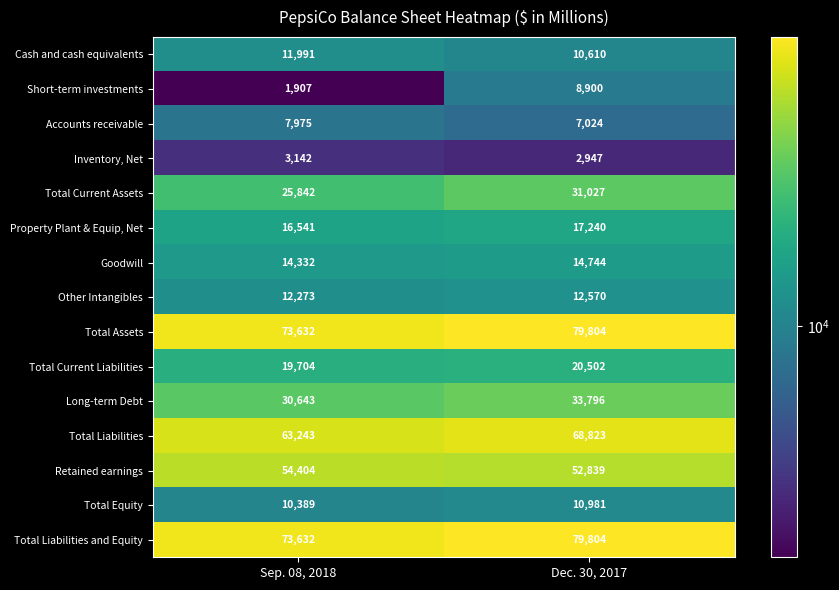

What is the sum of all Total Liabilities values?

132066